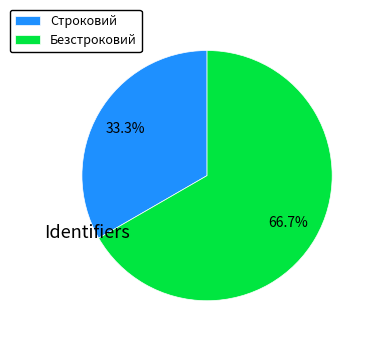

What is the smallest slice in the pie chart?

Строковий